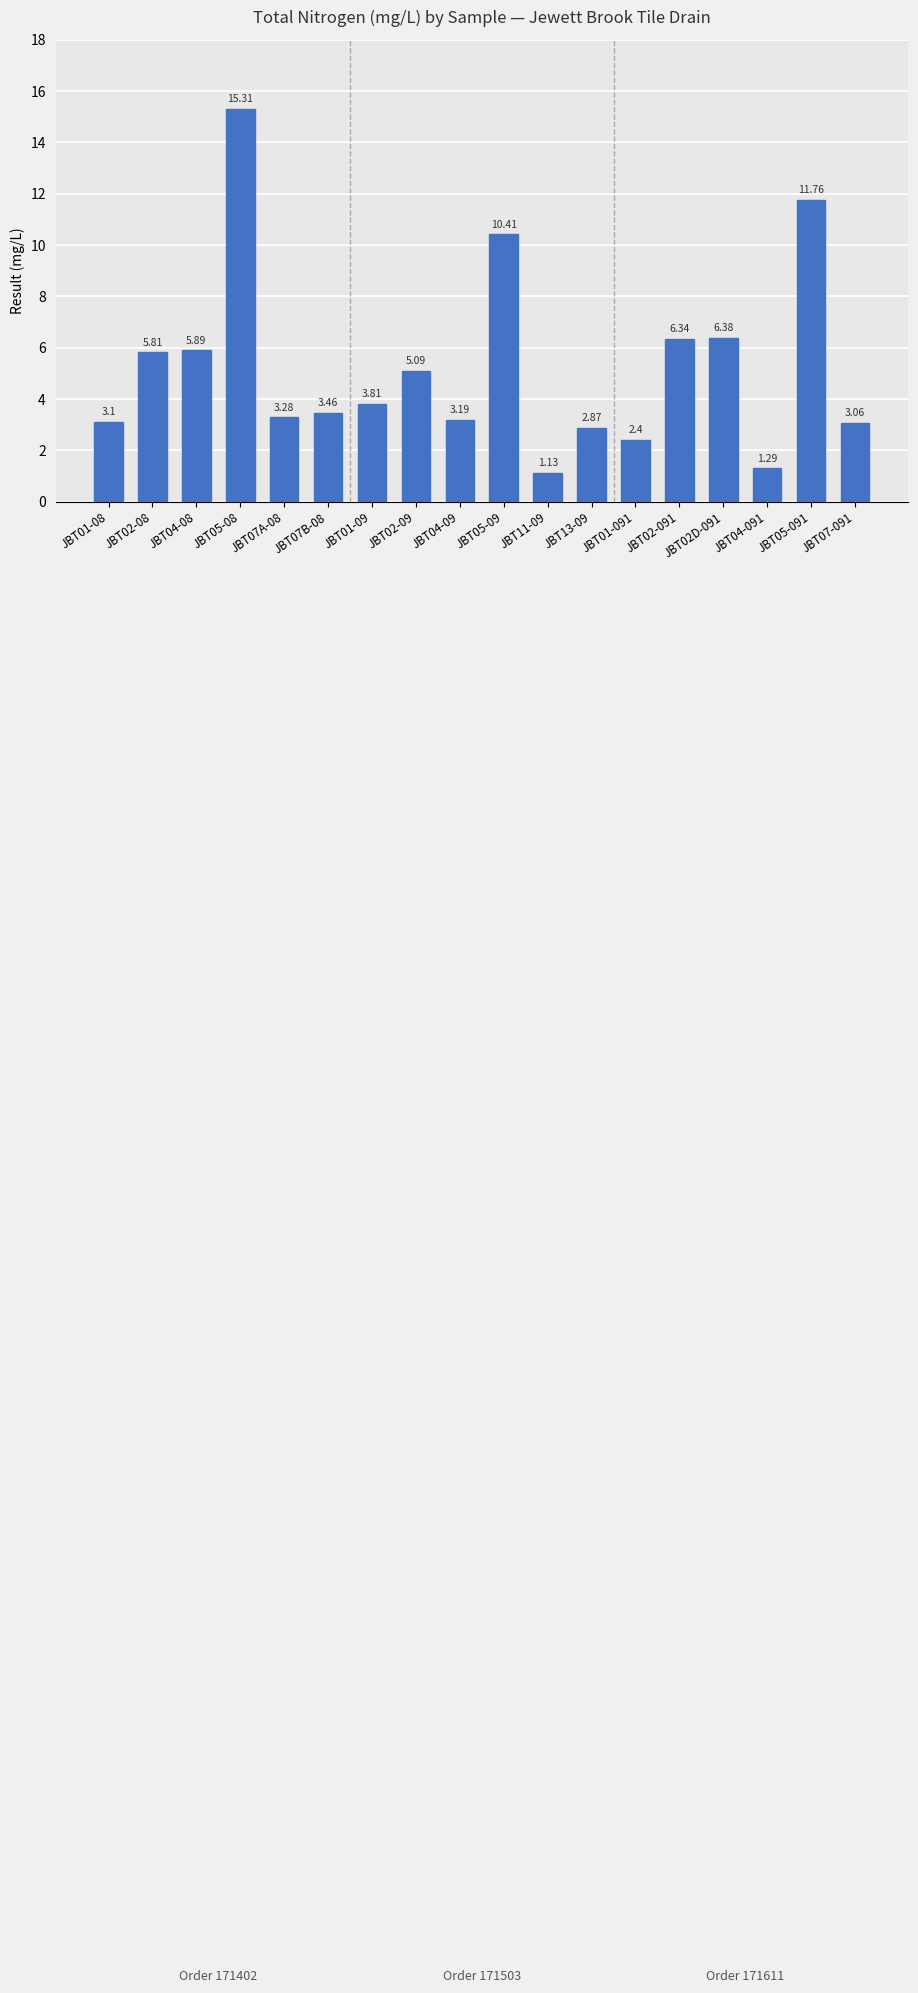

Which label corresponds to the largest value in the chart?

JBT05-08